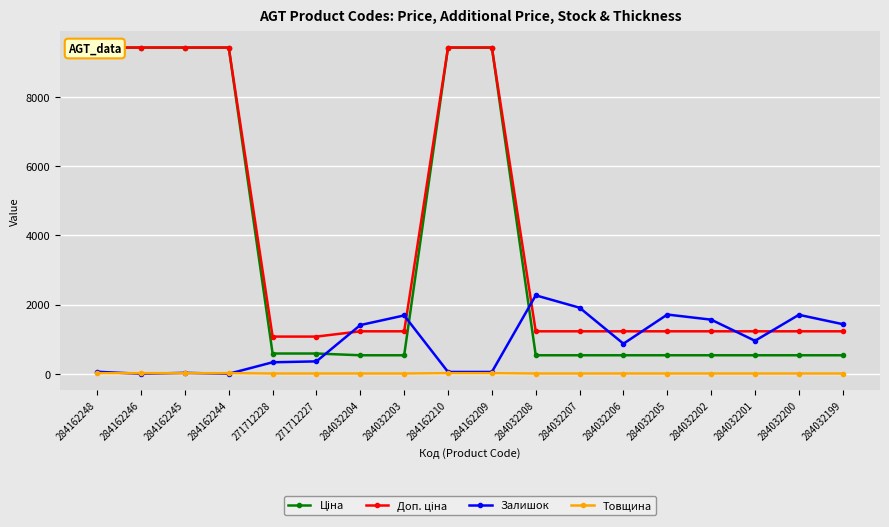

List the labels in order of Ціна value, smallest first.

284032204, 284032203, 284032208, 284032207, 284032206, 284032205, 284032202, 284032201, 284032200, 284032199, 271712228, 271712227, 284162248, 284162246, 284162245, 284162244, 284162210, 284162209